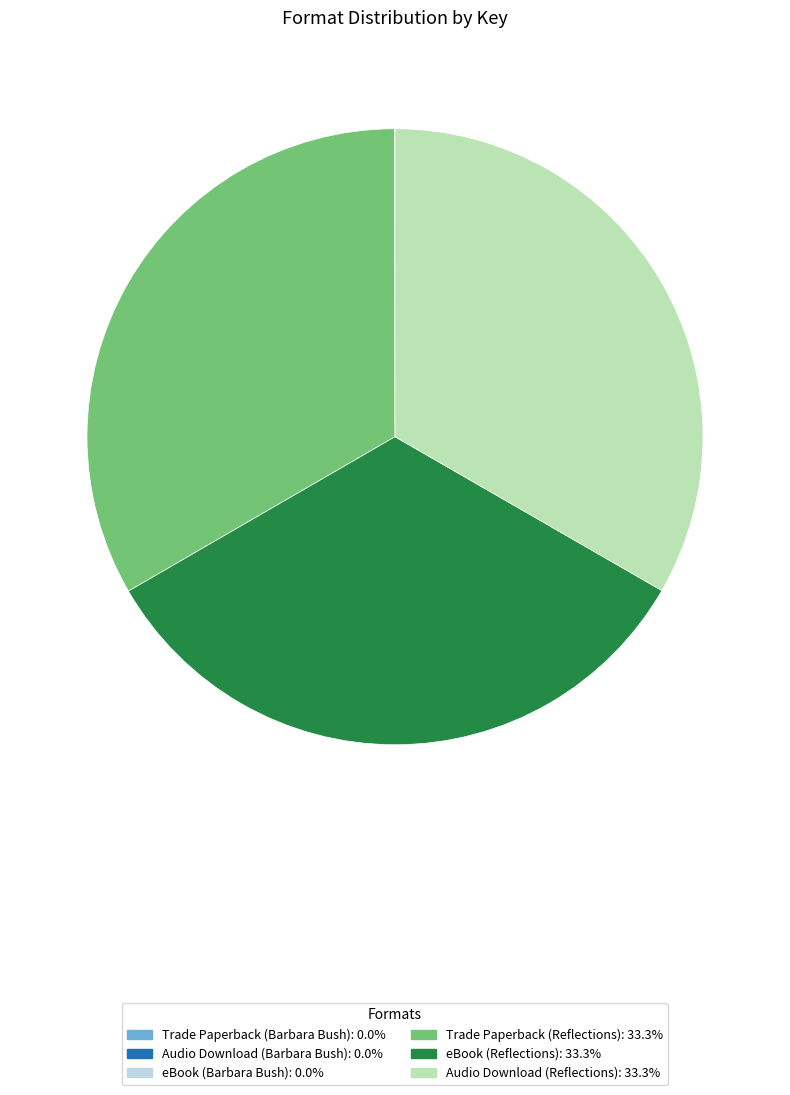

Does any single category account for the majority?

No